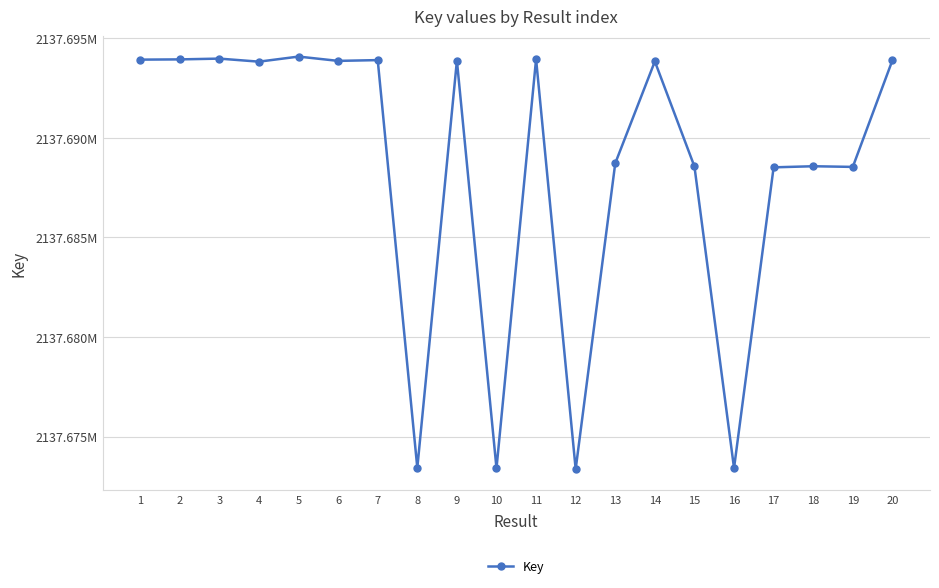

Where is the first local maximum?

3